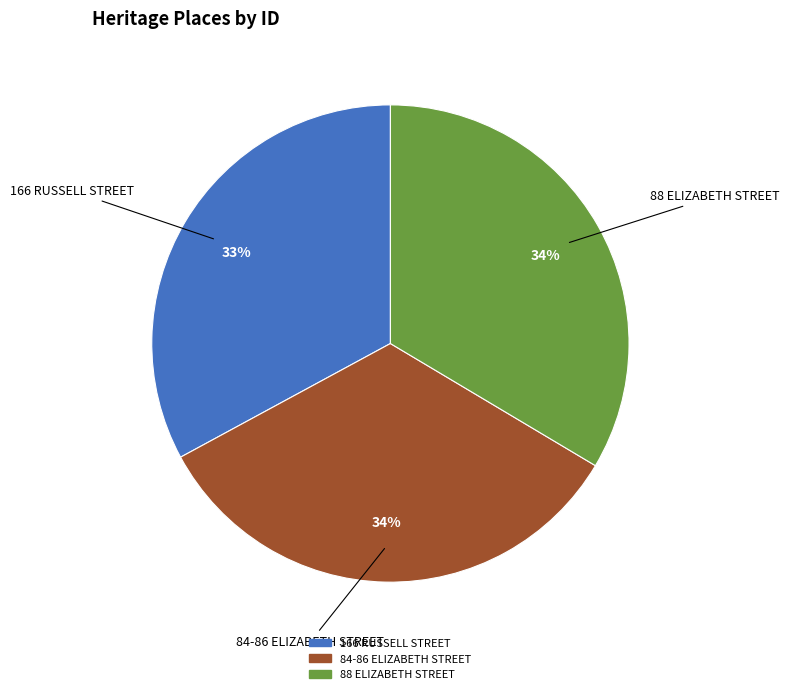

To the nearest percent, what portion does 166 RUSSELL STREET represent?

33%